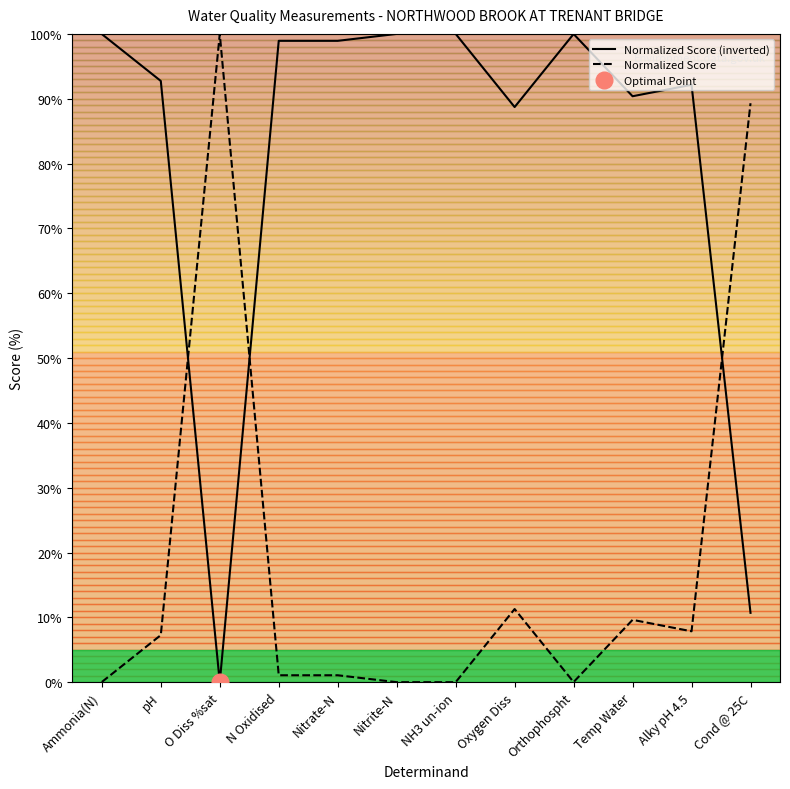

How many lines are shown in the chart?

2